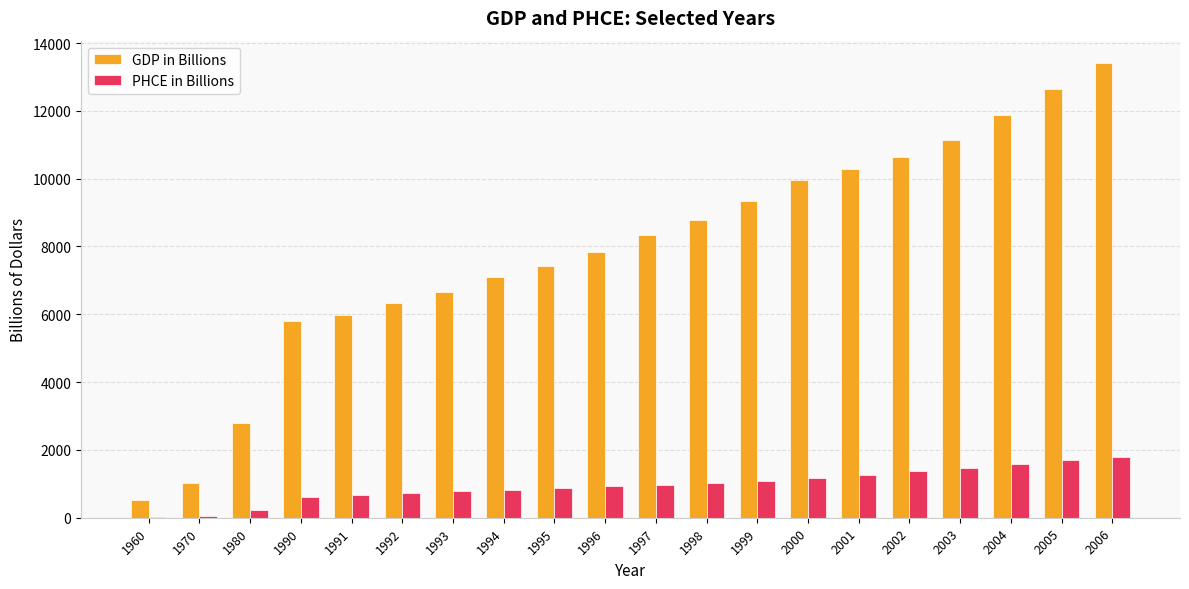

Which series has the largest total across all categories?

GDP in Billions